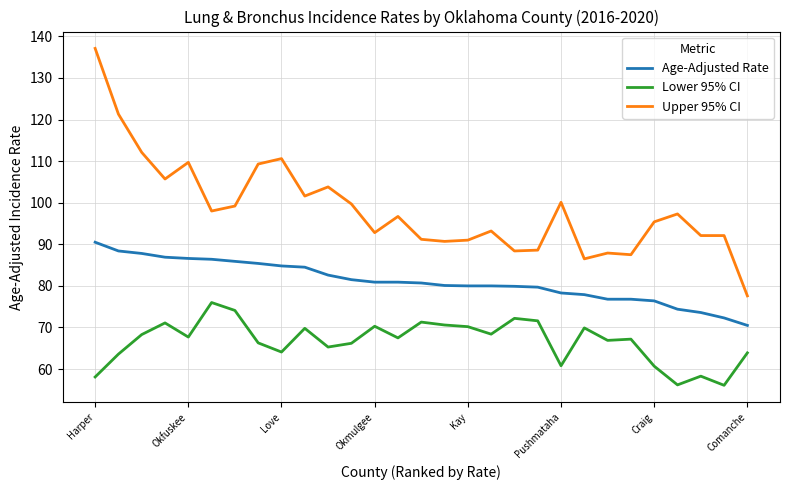

Which series has the widest spread of values?

Upper 95% CI